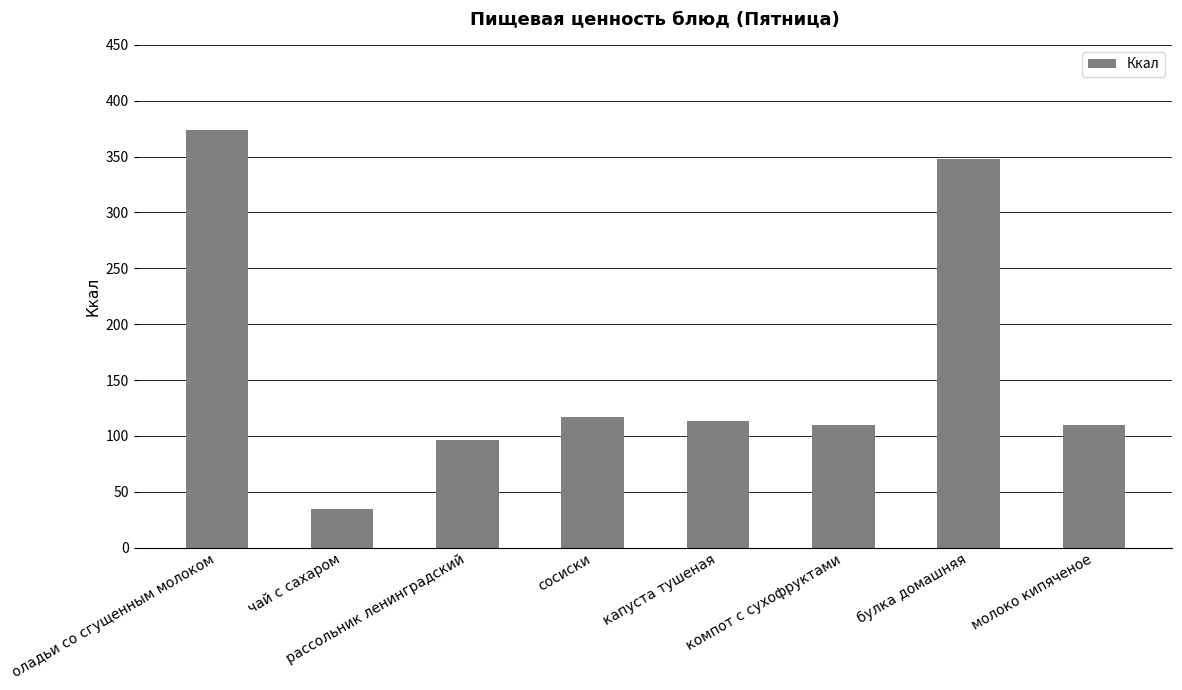

Approximately how many times larger is the value at чай с сахаром compared to оладьи со сгущенным молоком?

0.1